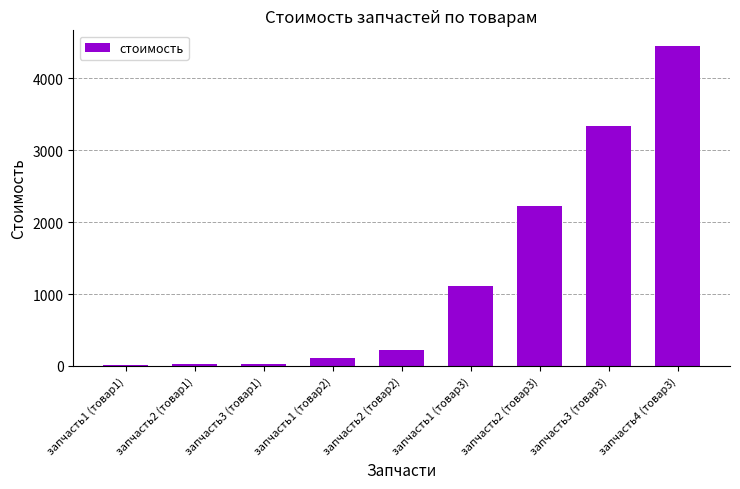

The value at запчасть1 (товар3) is 565. True or false?

False